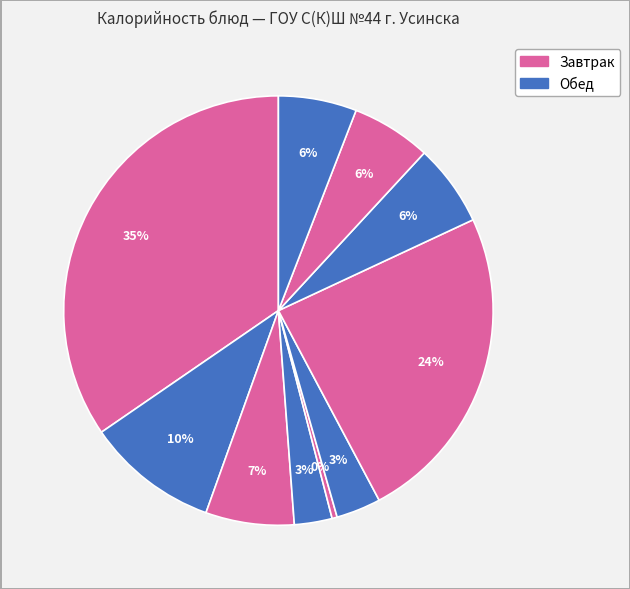

Rank the categories by value from highest to lowest.

Запеканка из творога, Жаркое по-домашнему, Кофейный напиток, Бутерброд с маслом, Компот из фруктов, Хлеб пшеничный, Хлеб ржано-пшеничный, Суп с крупой, Яблоки, Огурцы соленые